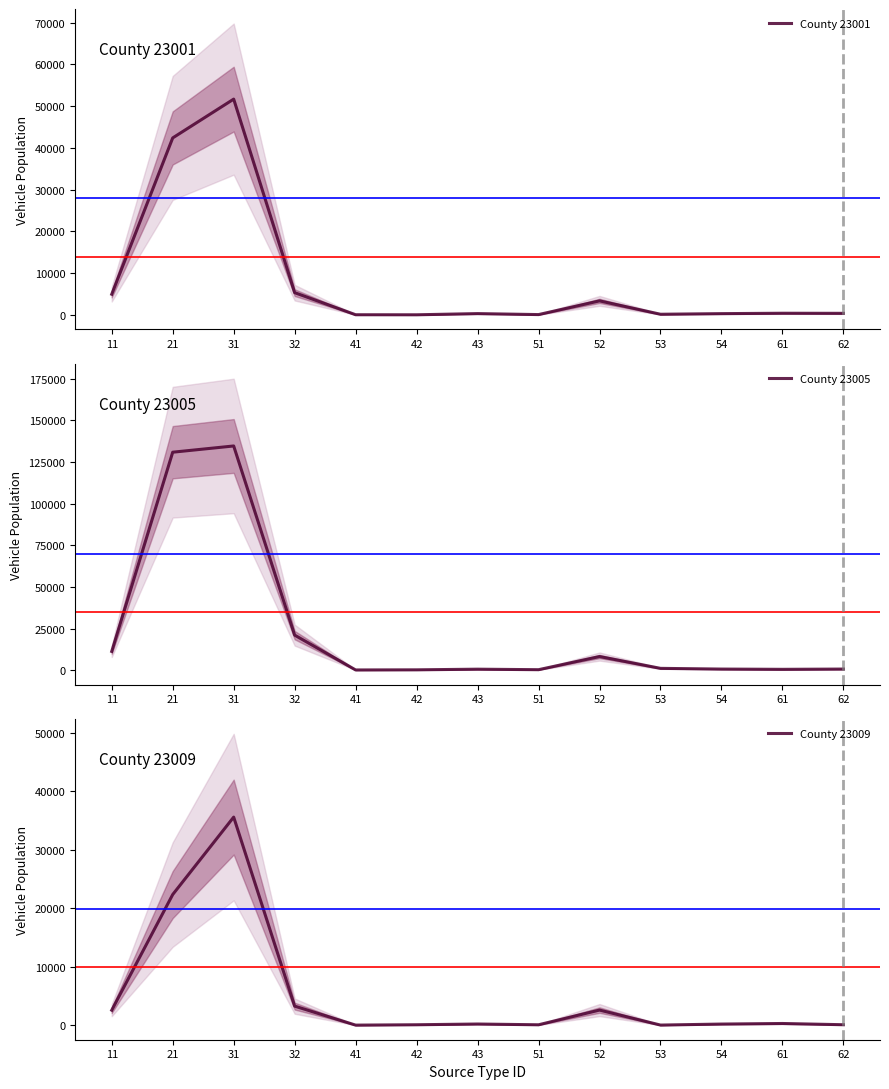

What is the greatest value displayed?

134694.5